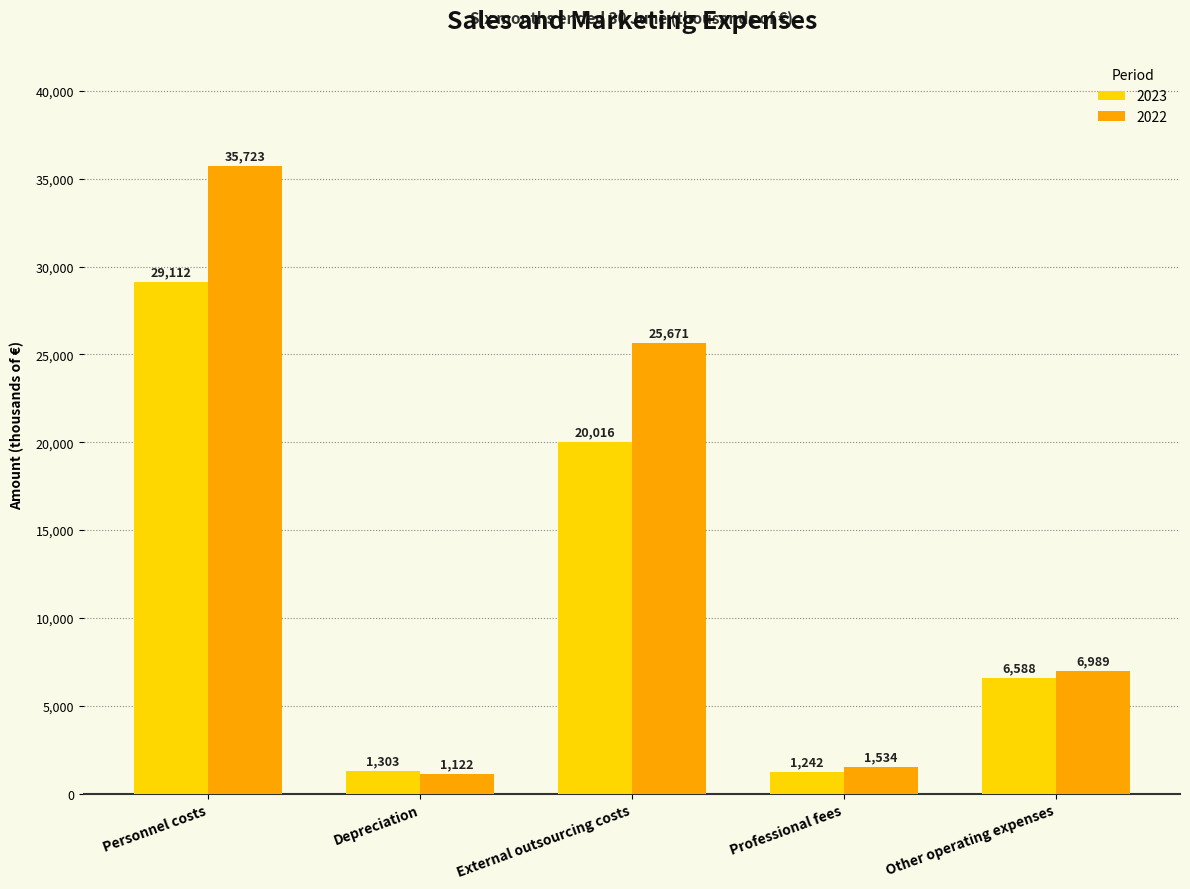

Are the bars horizontal?

No